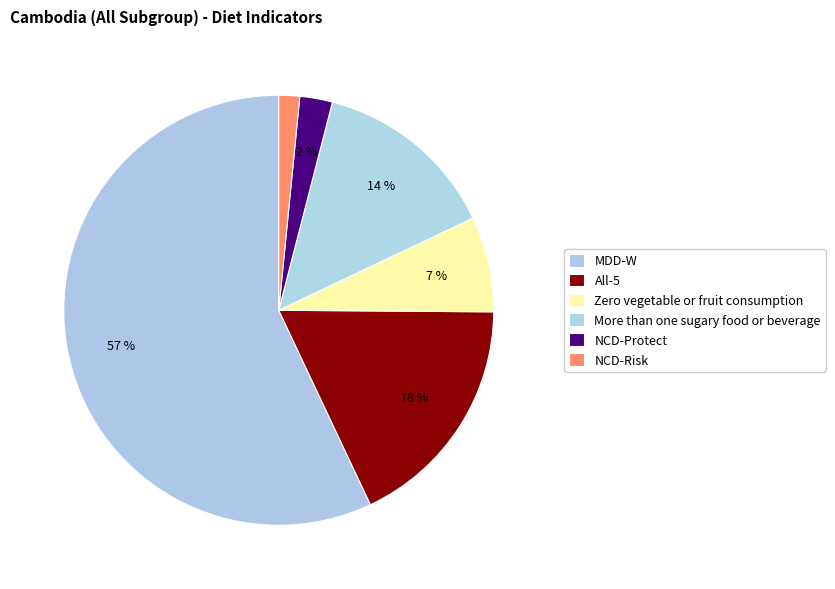

Which slice is the largest?

MDD-W